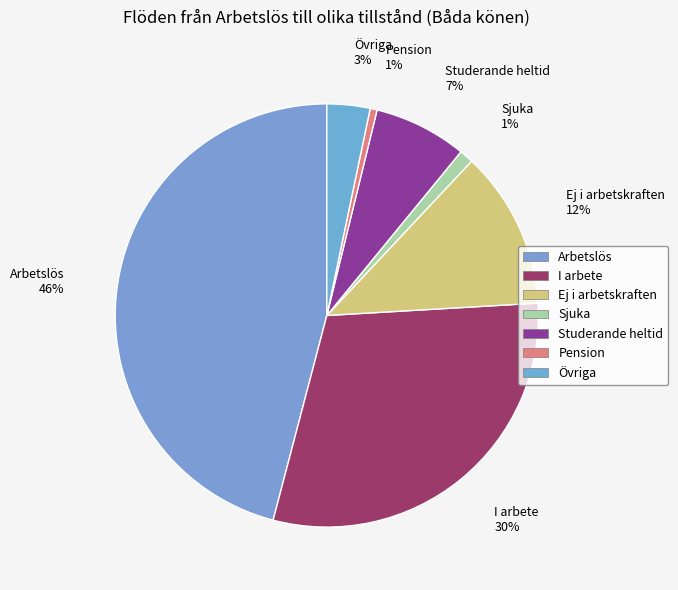

Do Övriga and Pension together represent more than half of the pie?

No